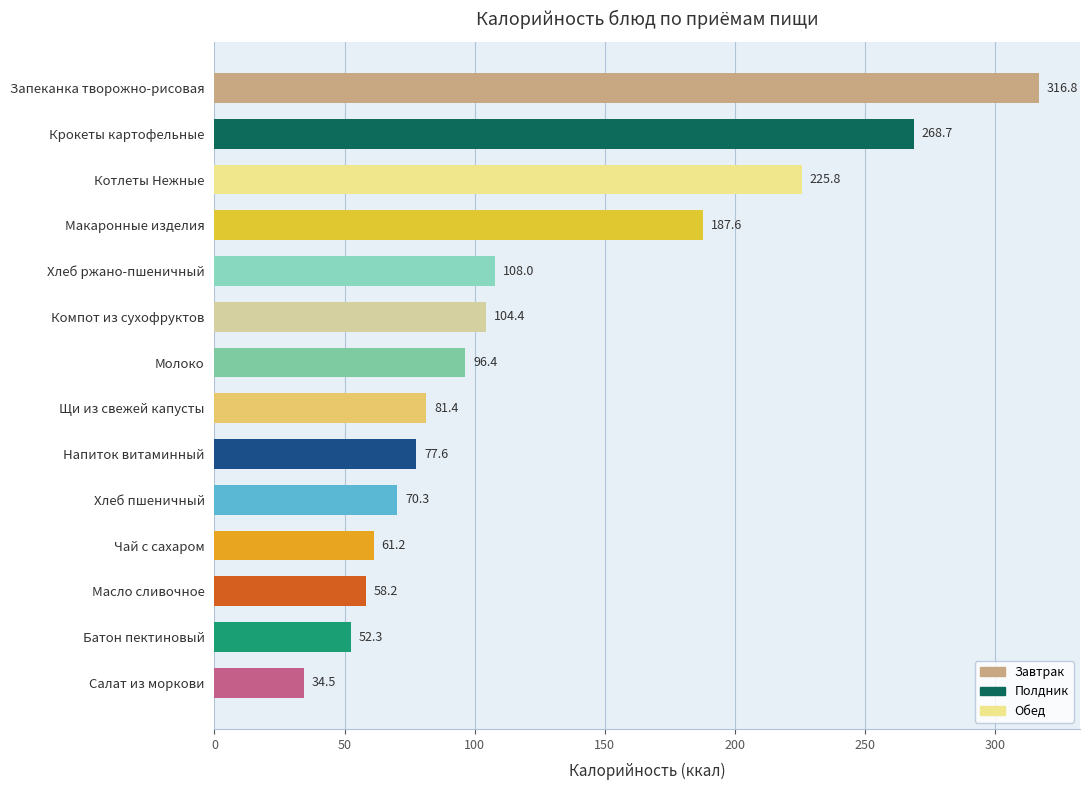

True or false: the data shows 225.8 at Котлеты Нежные.

True